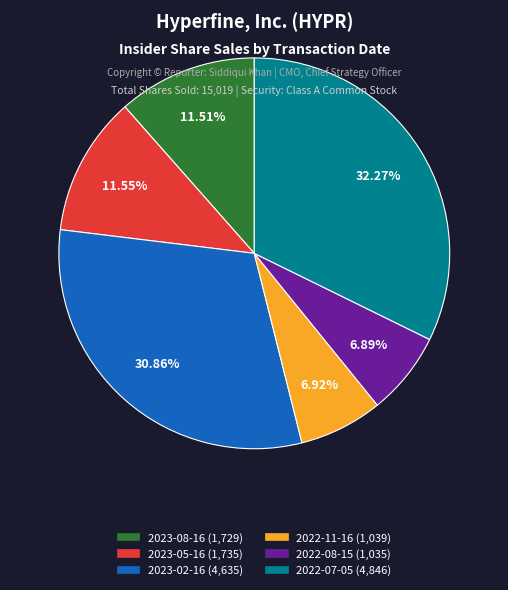

To the nearest percent, what percentage of the pie is 2022-11-16?

7%